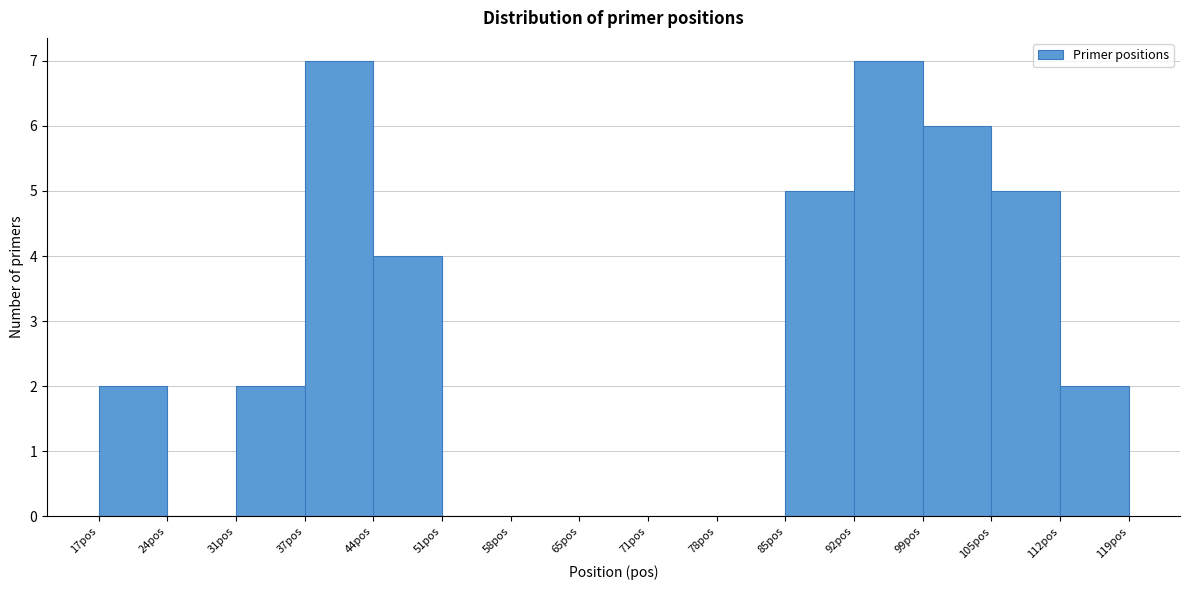

Reading left to right, transcribe this chart: for each bar, give the range it covers on the x-axis and its height. Neither the bar edges nor the heights are printed on the chart, so give them approximately, as read against the axes.

17.0 to 23.8: 2
23.8 to 30.6: 0
30.6 to 37.4: 2
37.4 to 44.2: 7
44.2 to 51.0: 4
51.0 to 57.8: 0
57.8 to 64.6: 0
64.6 to 71.4: 0
71.4 to 78.2: 0
78.2 to 85.0: 0
85.0 to 91.8: 5
91.8 to 98.6: 7
98.6 to 105.4: 6
105.4 to 112.2: 5
112.2 to 119.0: 2